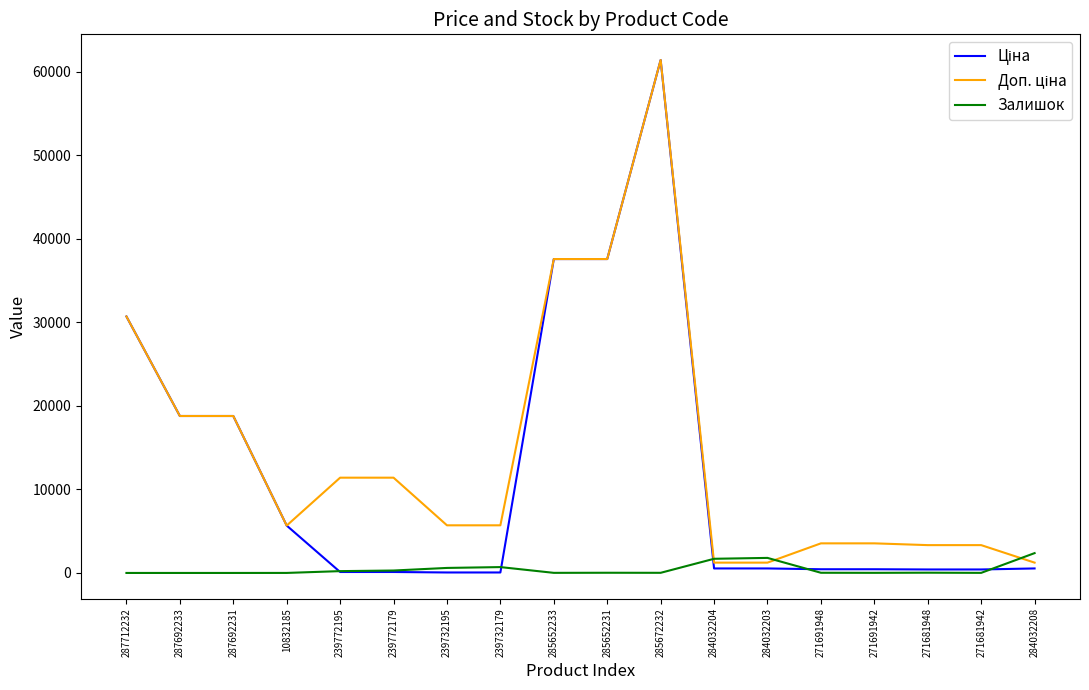

What is the greatest value displayed?

61434.3